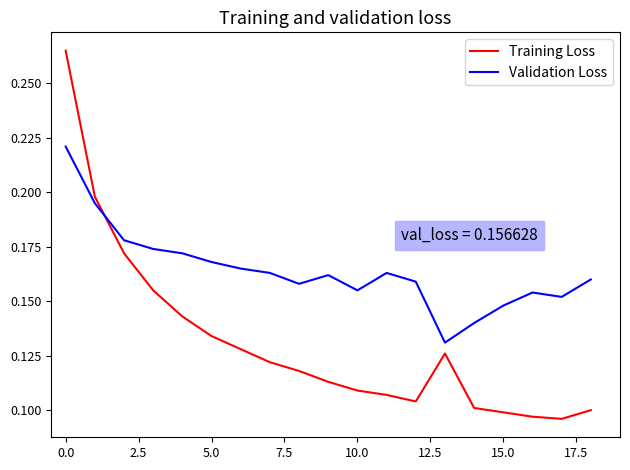

How many intersections are there between Training Loss and Validation Loss?

1